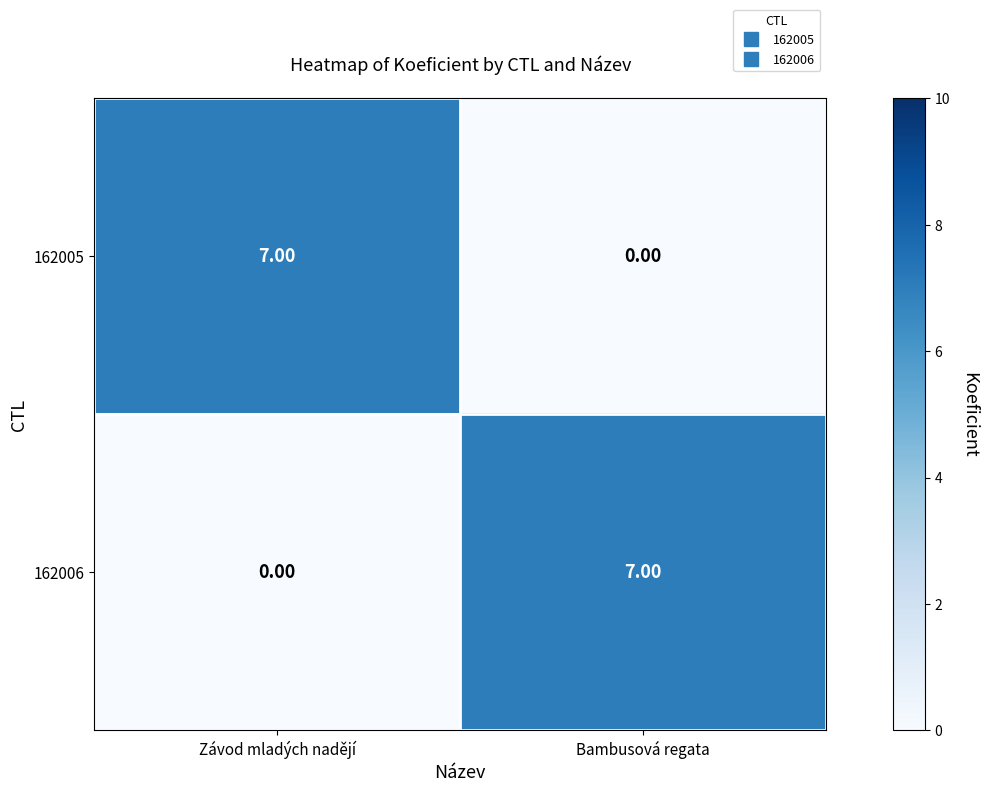

At which label is 162005 closest to 3?

Bambusová regata